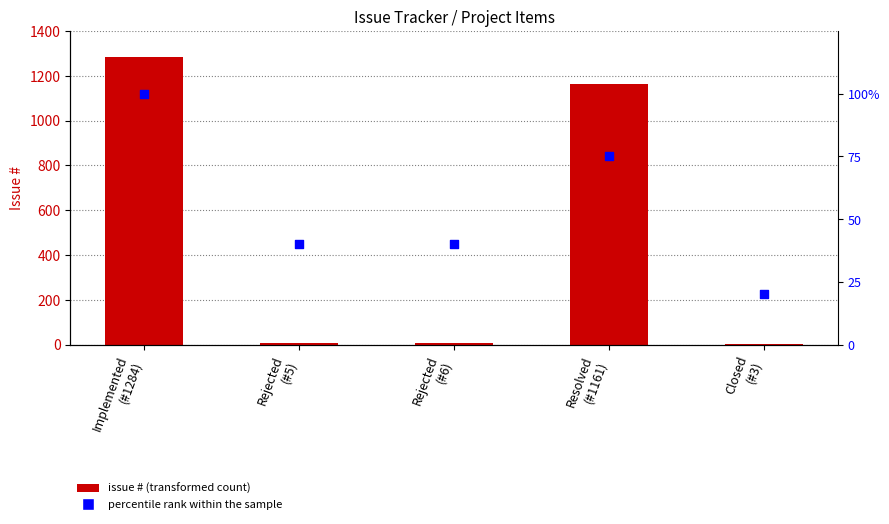

Which series reaches the maximum Y coordinate?

#